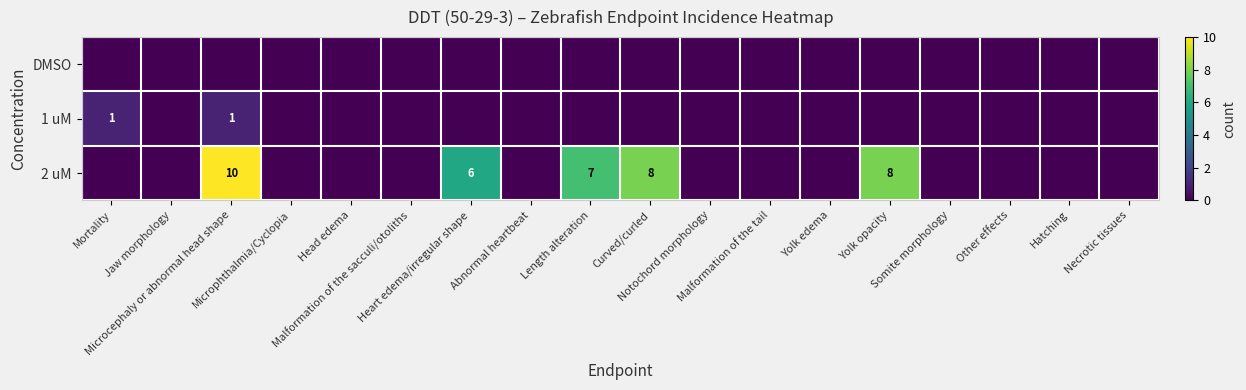

What is the sum of all 2 uM values?

39